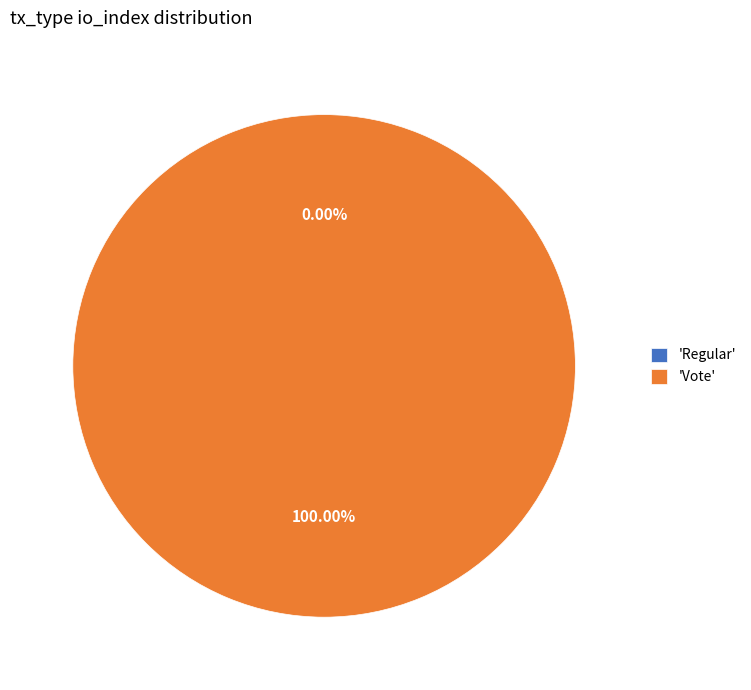

Does any single category account for the majority?

Yes